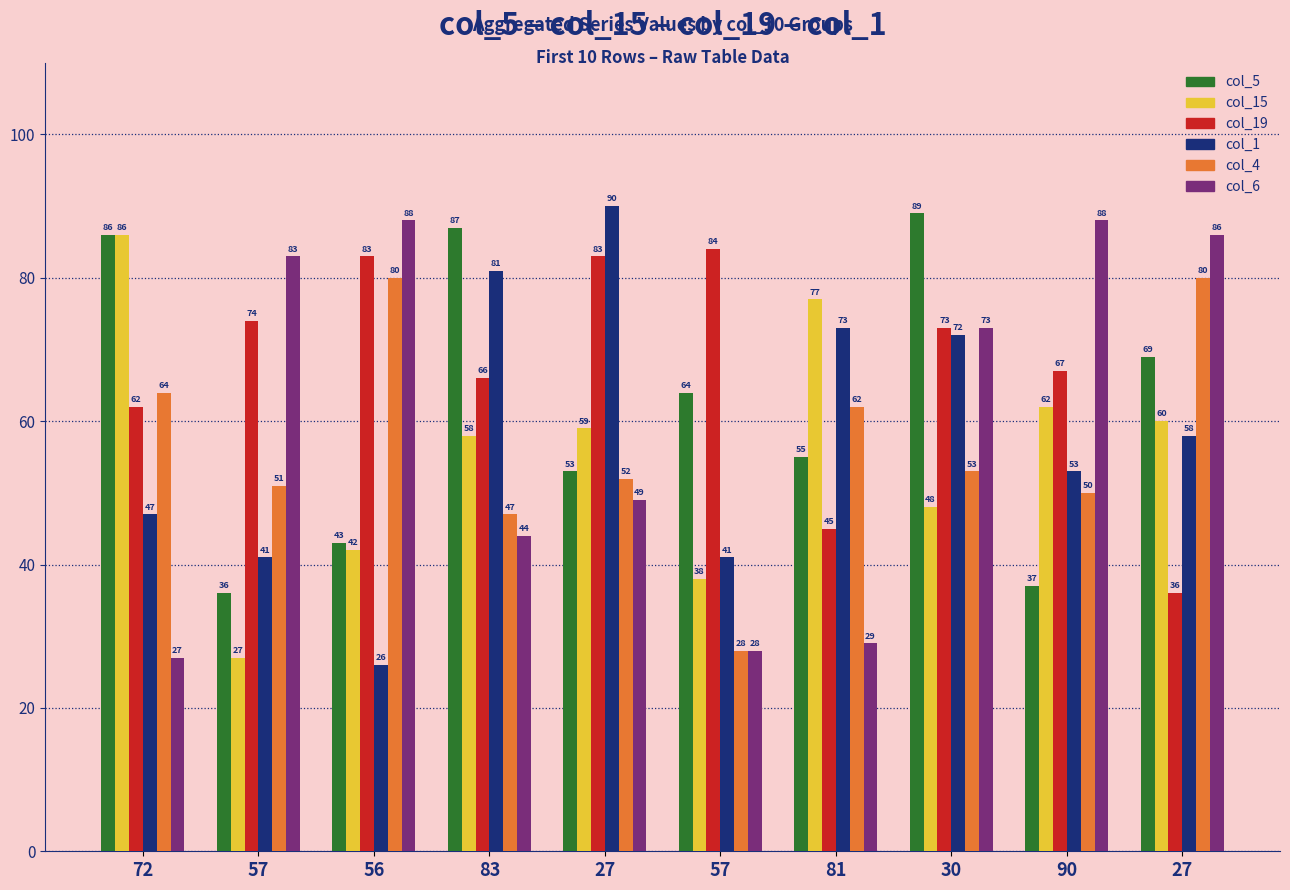

At which category does the chart reach its peak across all series?

27